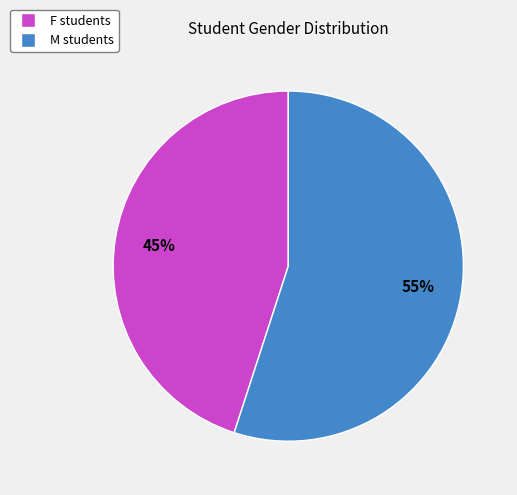

True or false: M accounts for 68% of the total.

False